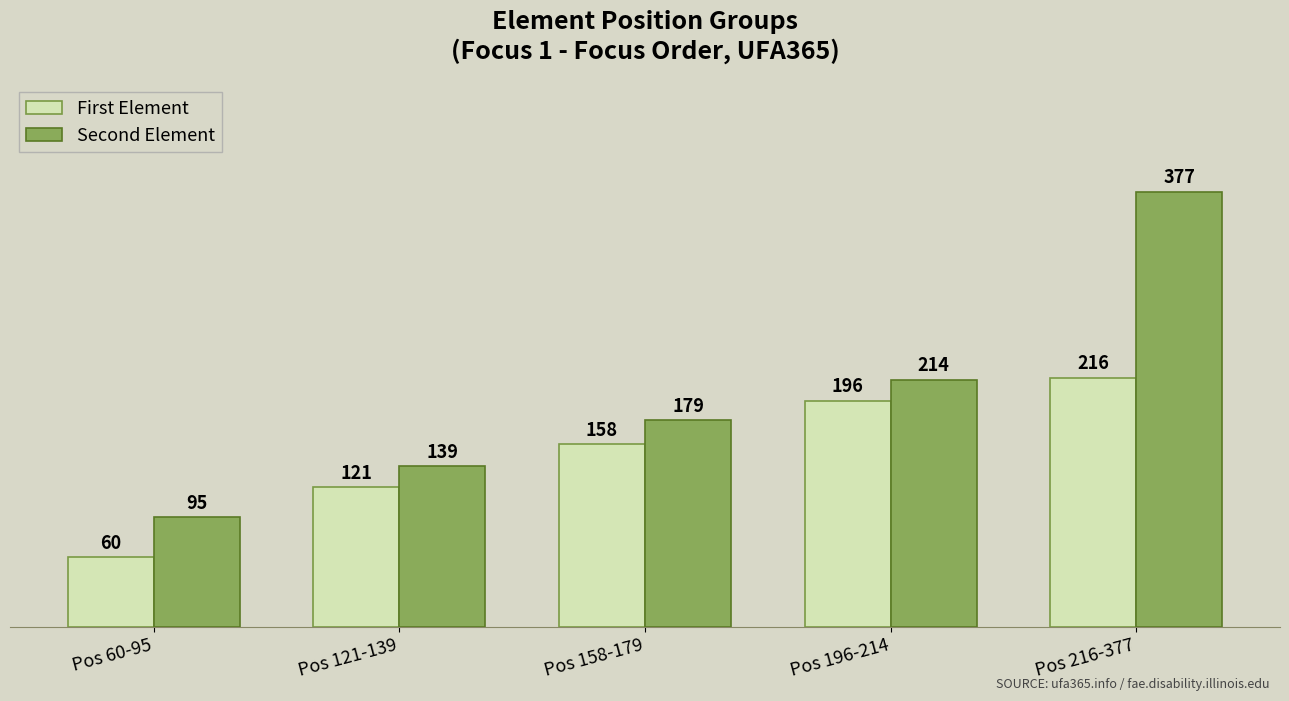

Reading right to left, list all the values displayed in this chart.

First Element: 216	196	158	121	60
Second Element: 377	214	179	139	95